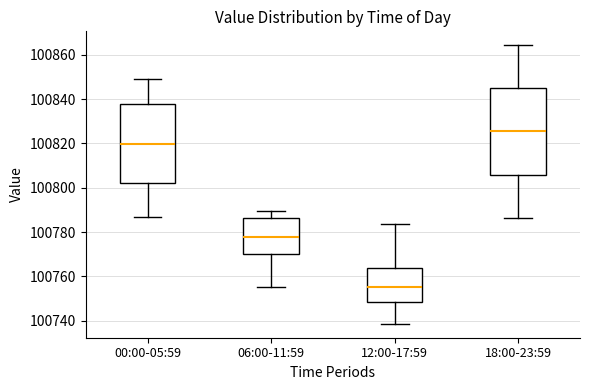

Reading left to right, transcribe this box plot: for each box, give where its median line is, the range the box spans, and where its two whiskers end, as read against the y-axis. The values are not printed on the chart, so give them approximately, as read against the axis.

00:00-05:59: median 100820, box 100802 to 100838, whiskers 100786 to 100850
06:00-11:59: median 100778, box 100770 to 100786, whiskers 100756 to 100790
12:00-17:59: median 100756, box 100748 to 100764, whiskers 100738 to 100784
18:00-23:59: median 100826, box 100806 to 100844, whiskers 100786 to 100864